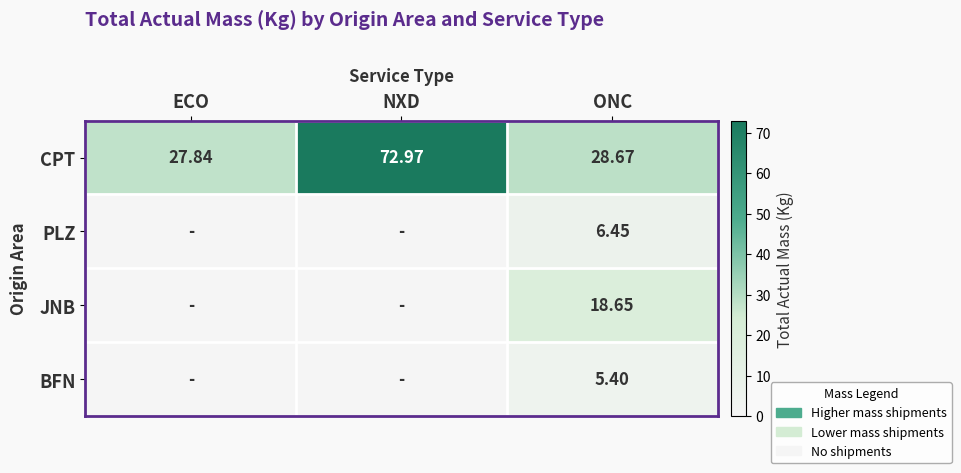

Which label corresponds to the largest value in the chart?

NXD